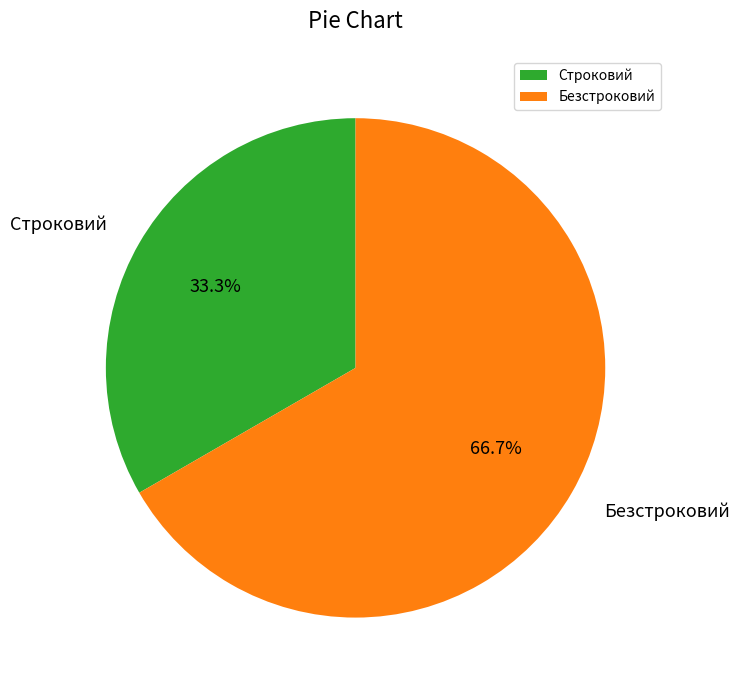

Is there any slice that represents more than half of the pie?

Yes